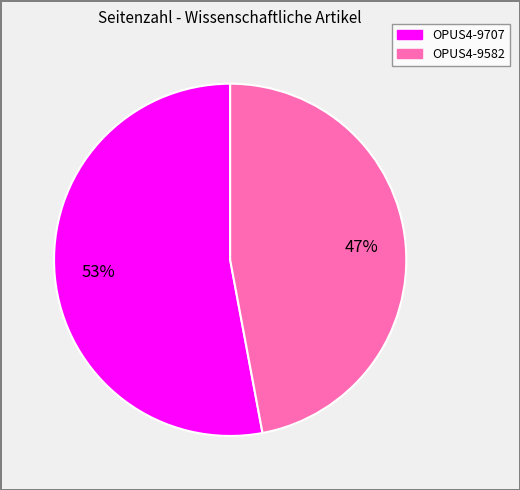

To the nearest percent, what is the difference between the largest and smallest slice percentages?

6%